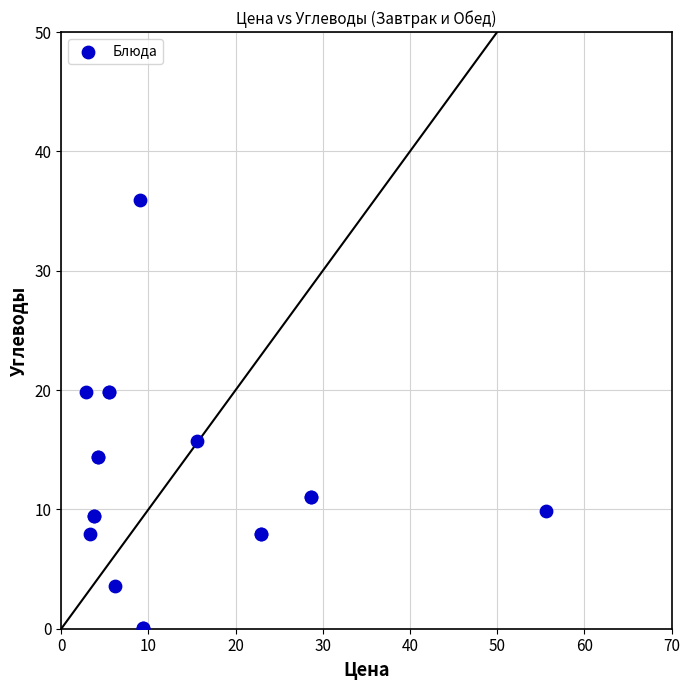

What Y value in the scatter plot is closest to 17?

15.7